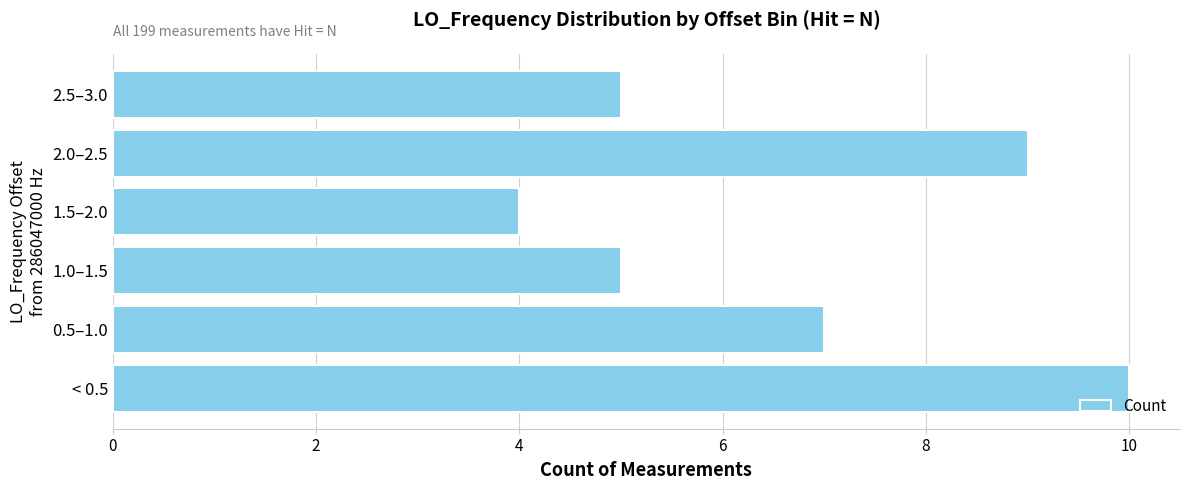

What is the difference between the maximum and second lowest values?

5